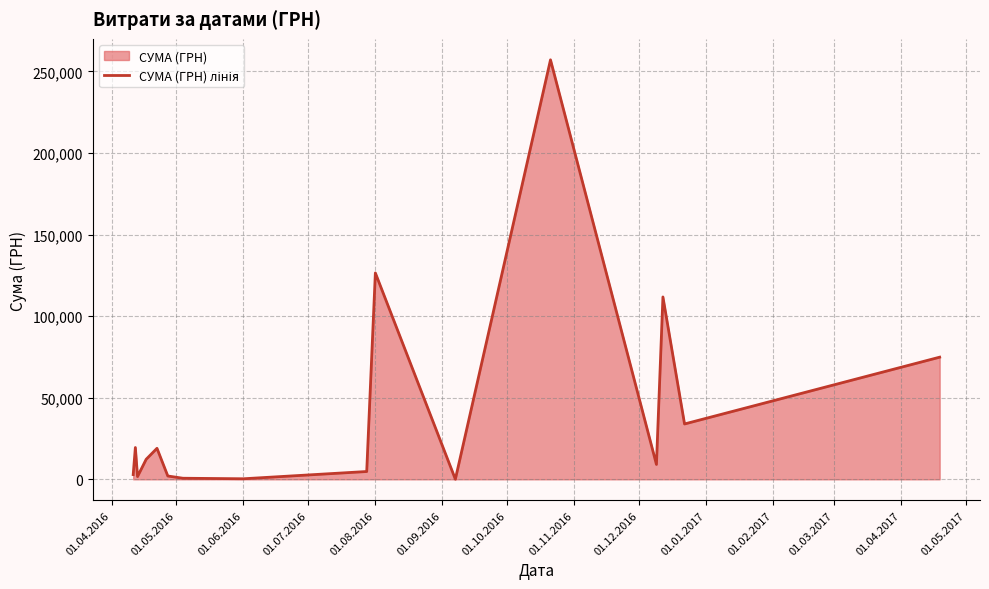

What is the greatest value displayed?

257087.8